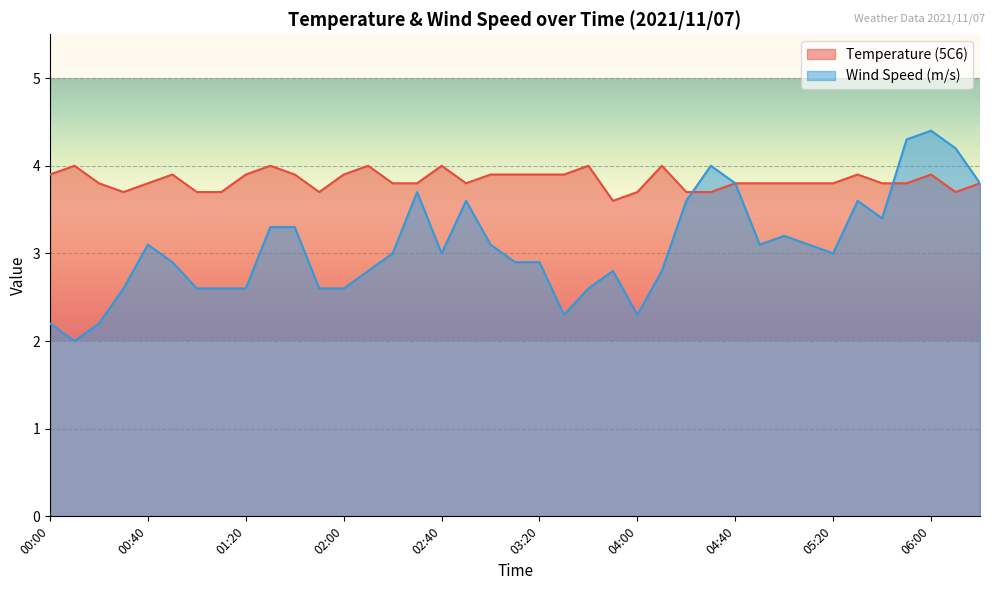

Reading left to right, transcribe all the data shown in this chart.

Temperature (5C6): 3.9	4.0	3.8	3.7	3.8	3.9	3.7	3.7	3.9	4.0	3.9	3.7	3.9	4.0	3.8	3.8	4.0	3.8	3.9	3.9	3.9	3.9	4.0	3.6	3.7	4.0	3.7	3.7	3.8	3.8	3.8	3.8	3.8	3.9	3.8	3.8	3.9	3.7	3.8
Wind Speed (m/s): 2.2	2.0	2.2	2.6	3.1	2.9	2.6	2.6	2.6	3.3	3.3	2.6	2.6	2.8	3.0	3.7	3.0	3.6	3.1	2.9	2.9	2.3	2.6	2.8	2.3	2.8	3.6	4.0	3.8	3.1	3.2	3.1	3.0	3.6	3.4	4.3	4.4	4.2	3.8